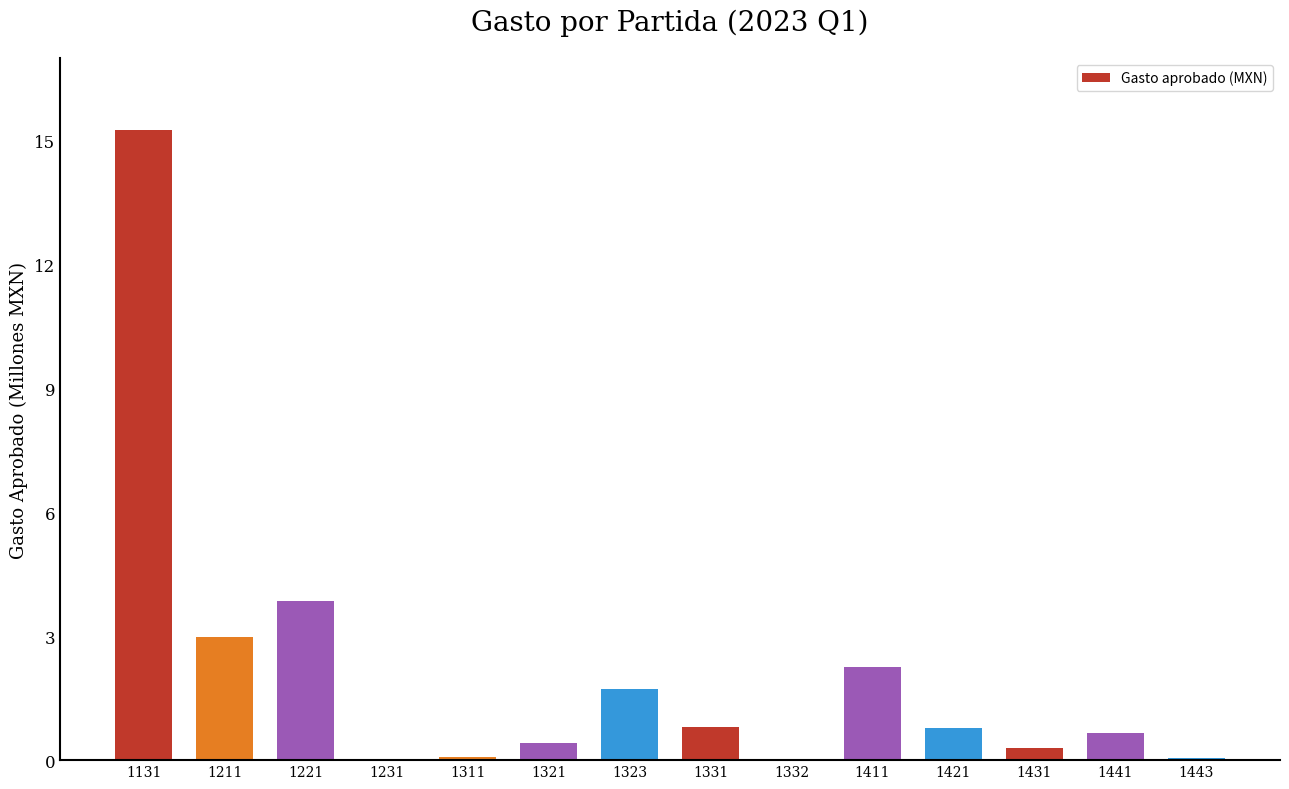

What is the maximum value shown in the chart?

15.3